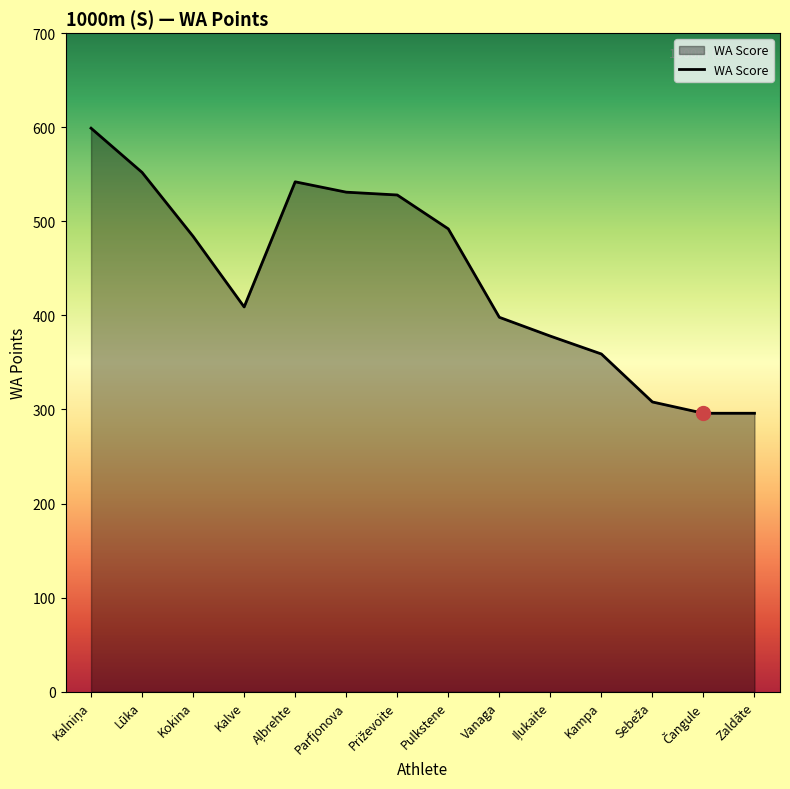

What is the difference between the maximum and minimum values?

303